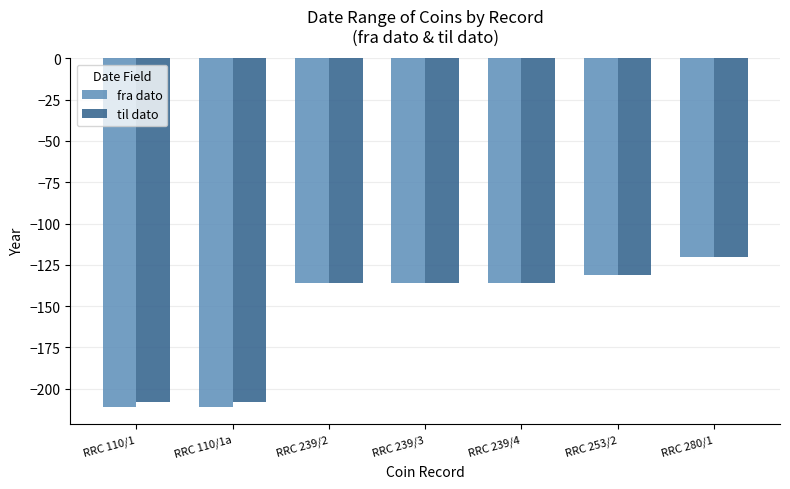

The value of fra dato at RRC 239/4 is -221. True or false?

False